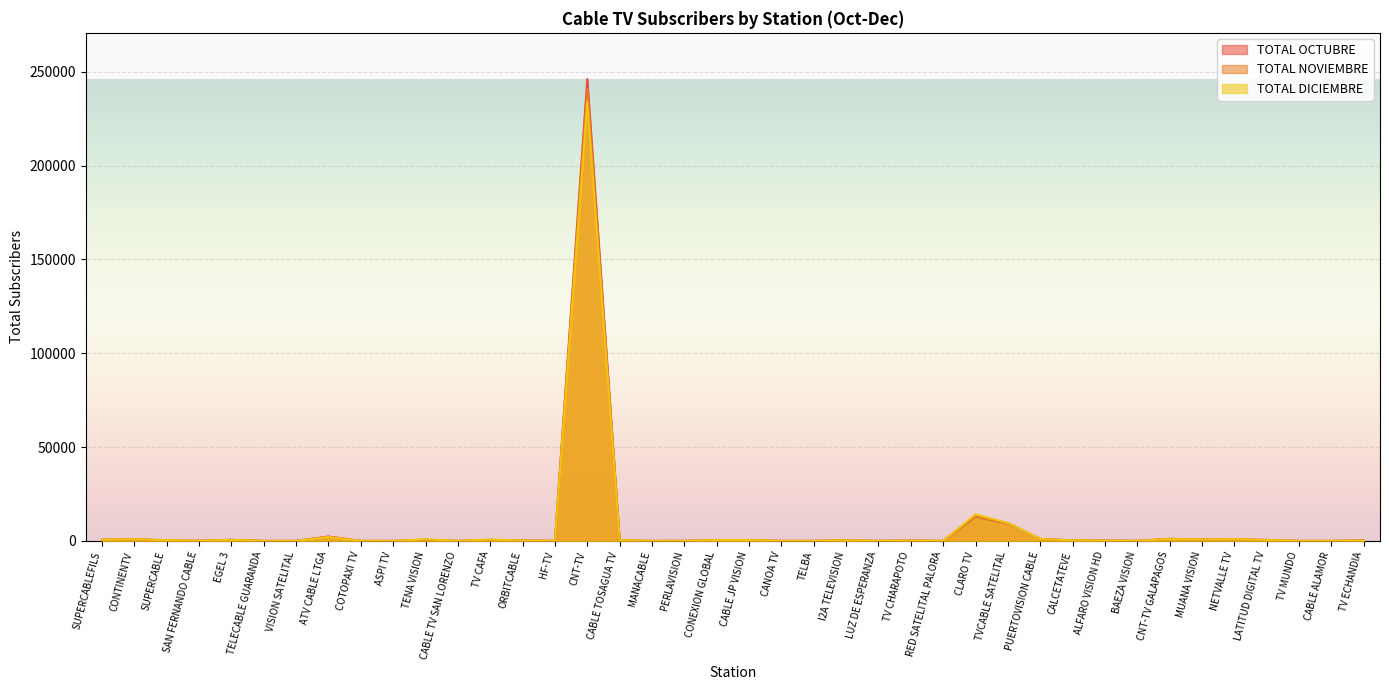

The value of TOTAL NOVIEMBRE at CONTINENTV is 947. True or false?

True